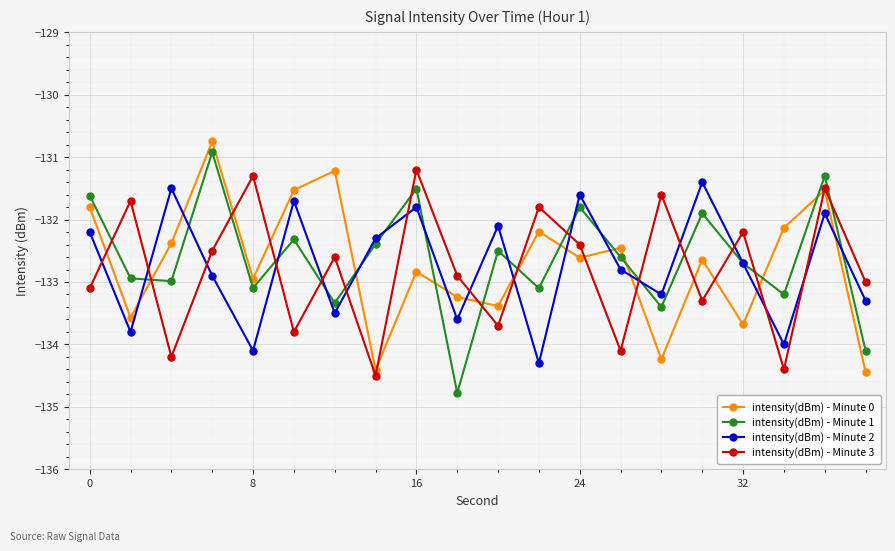

What is the average value of the intensity(dBm) - Minute 1 series?

-132.6